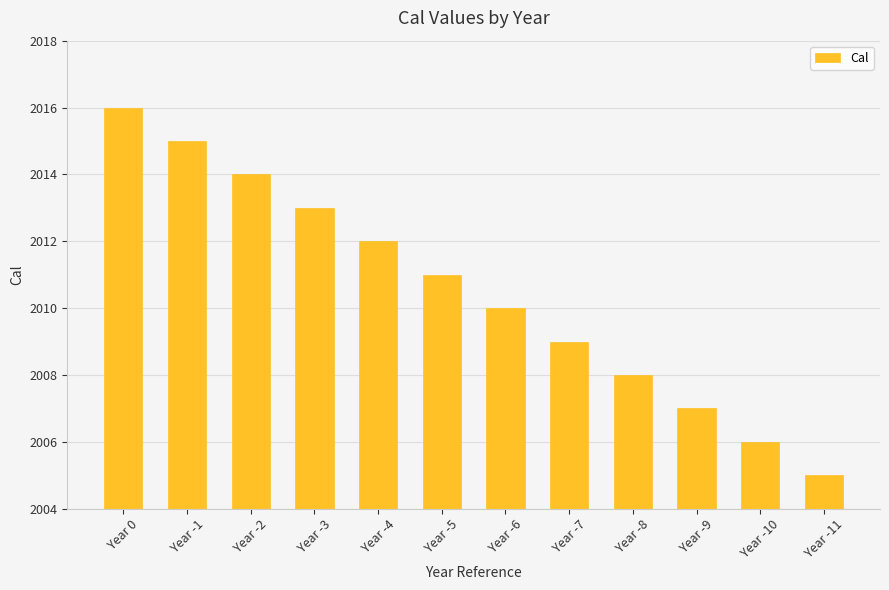

Are the bars grouped side by side (vs. stacked)?

No